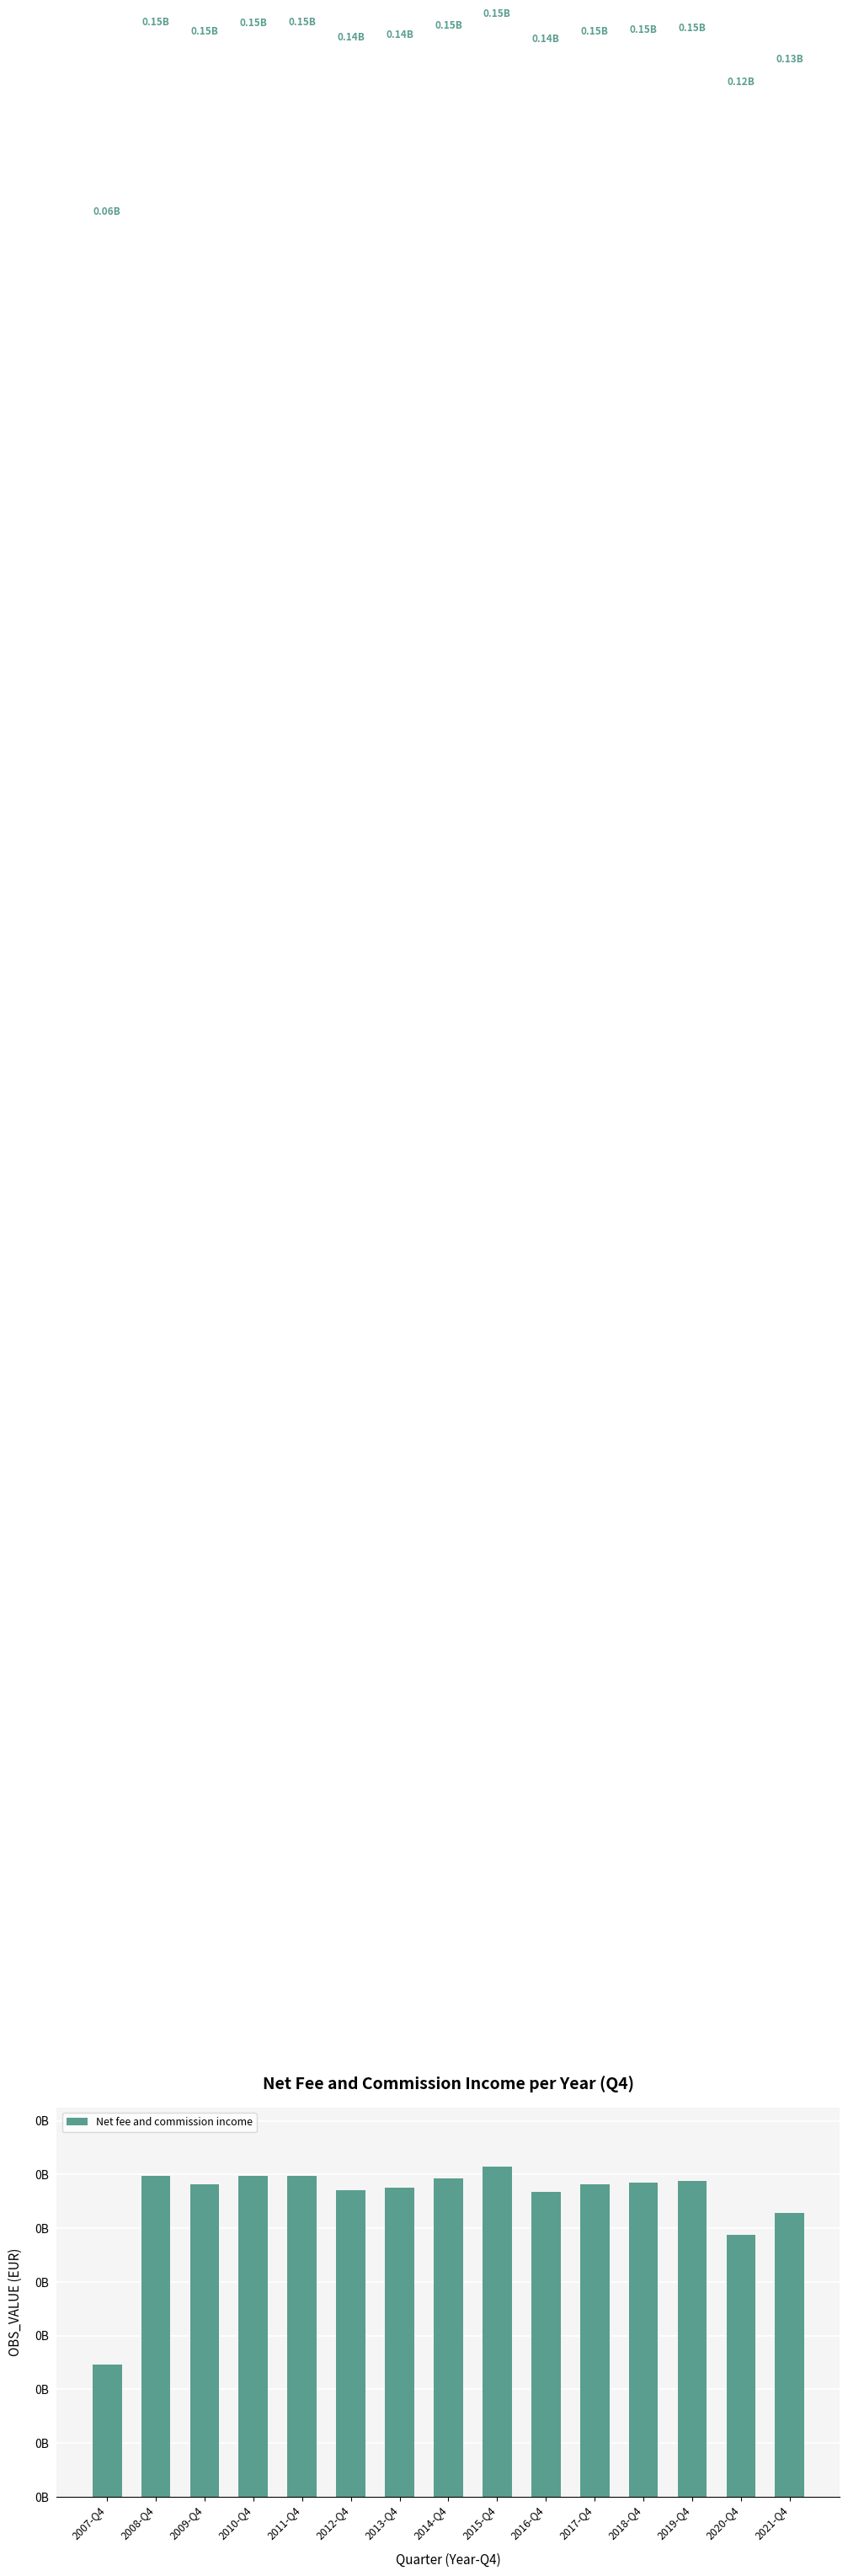

What is the difference between the second highest and minimum values?

88061587.6